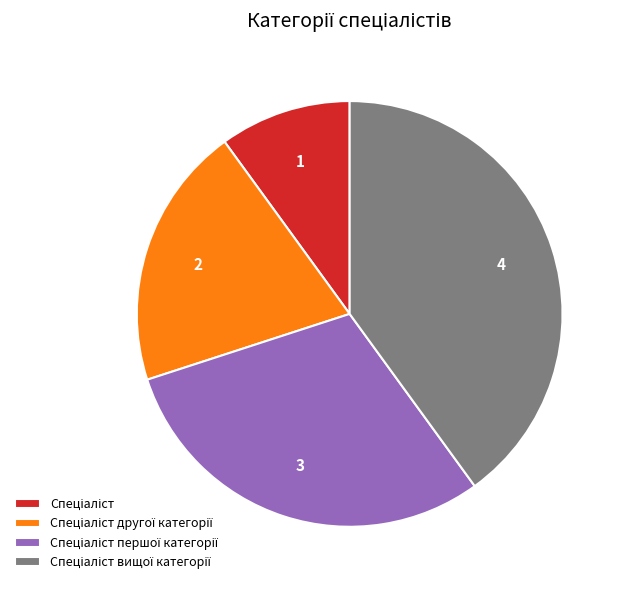

Is there any slice that represents more than half of the pie?

No